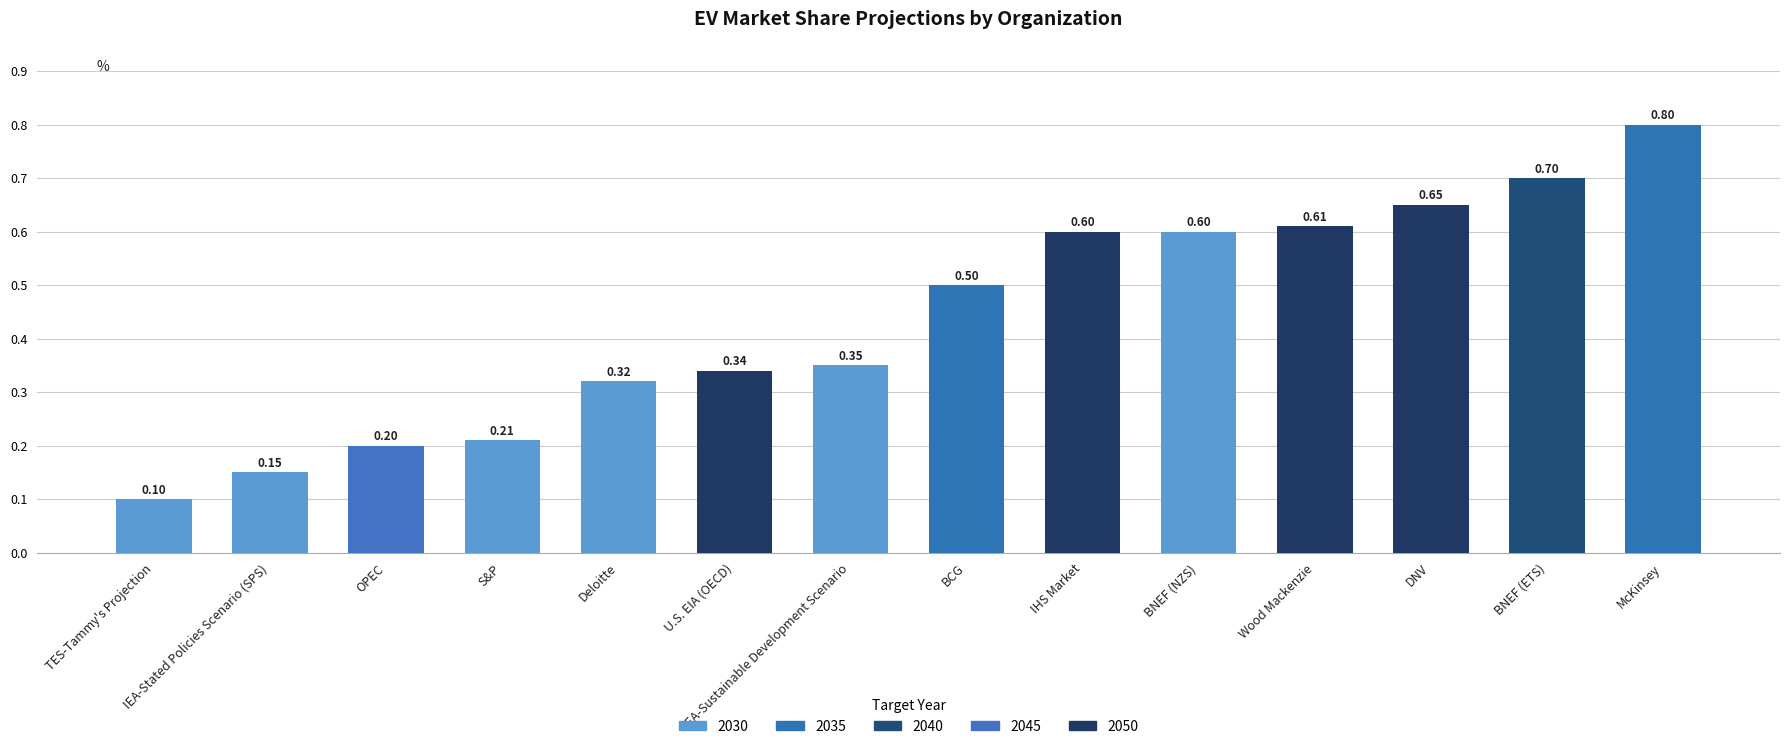

Count the number of data series in this chart.

1